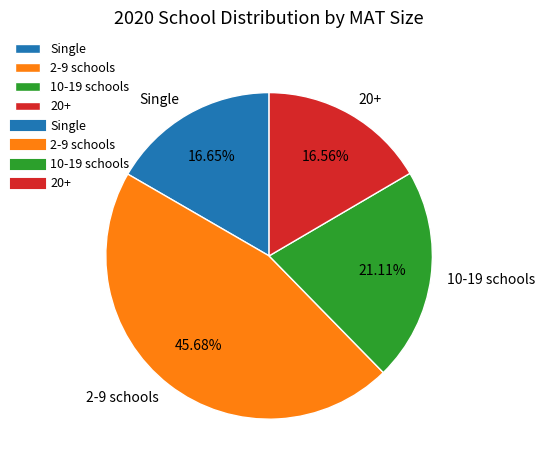

Approximately how many times larger is the value at 20+ compared to 2-9 schools?

0.4